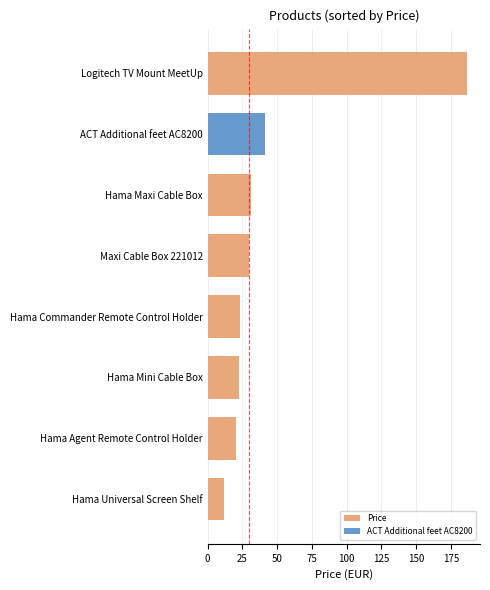

How many series are shown in this chart?

1